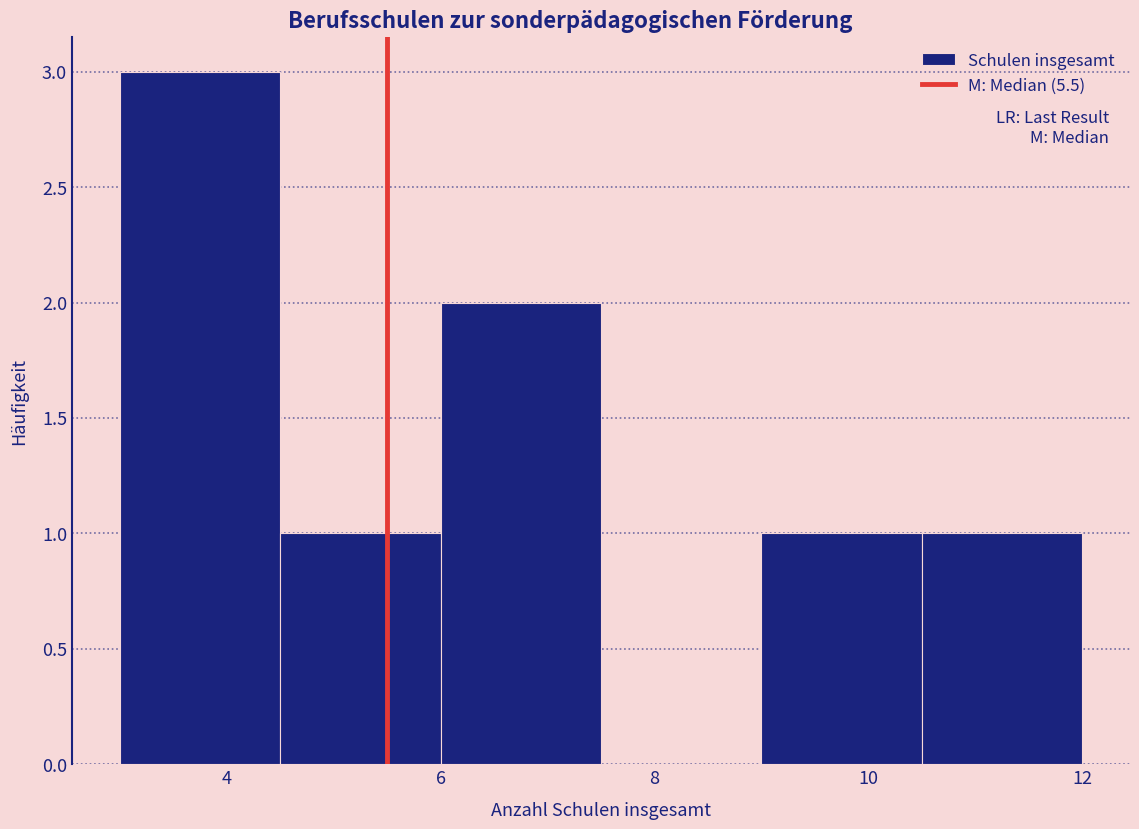

Over which range of the x-axis is the bar tallest?

3.0 to 4.5